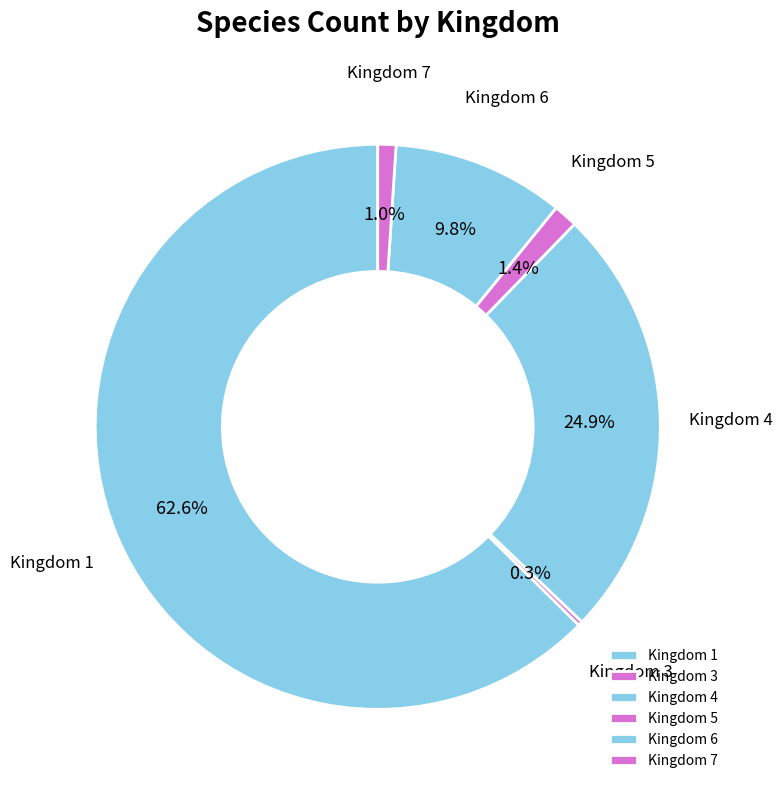

Between Kingdom 7 and Kingdom 6, which is larger?

Kingdom 6